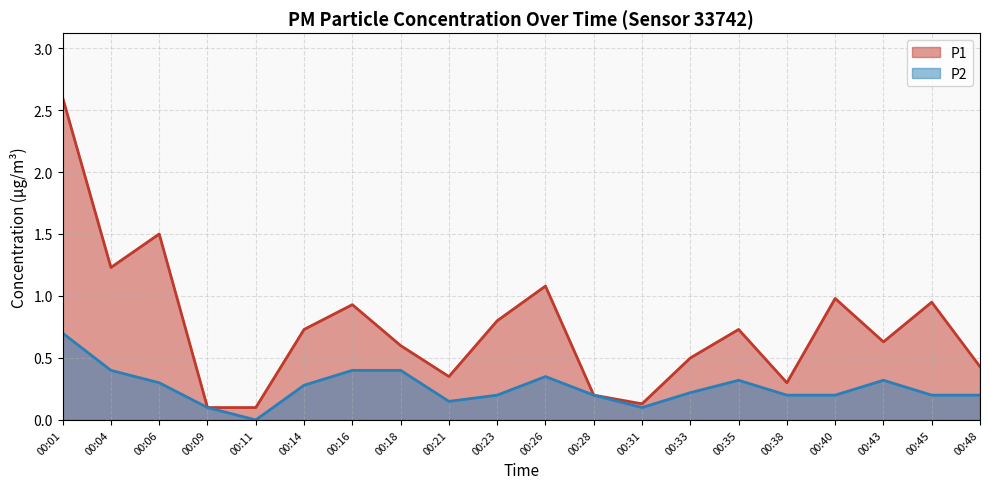

What is the value of the P1 point at the 2nd from the left?

1.2